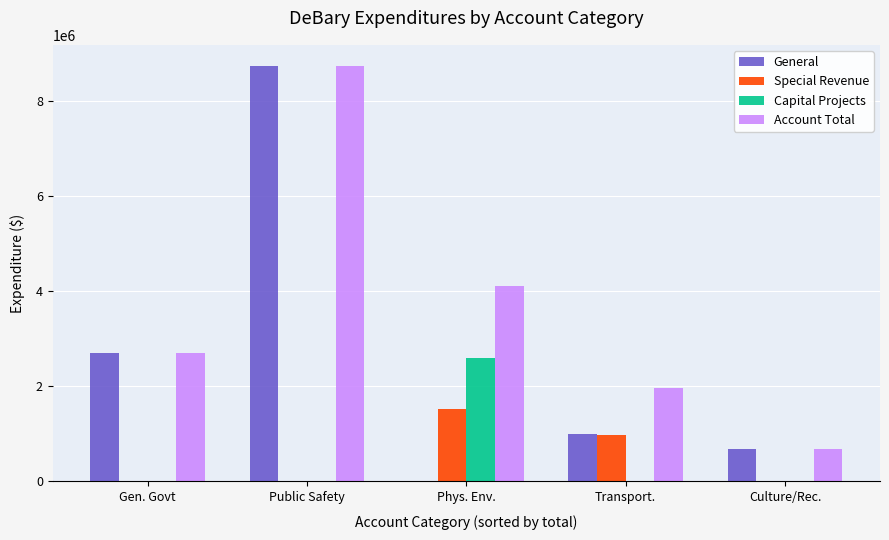

Which series has the largest total across all categories?

Account Total